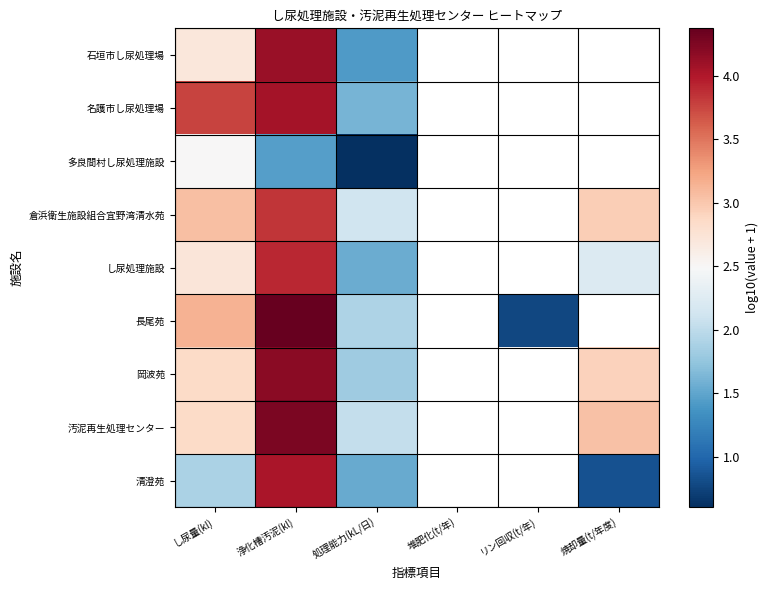

How many series are shown in this chart?

9